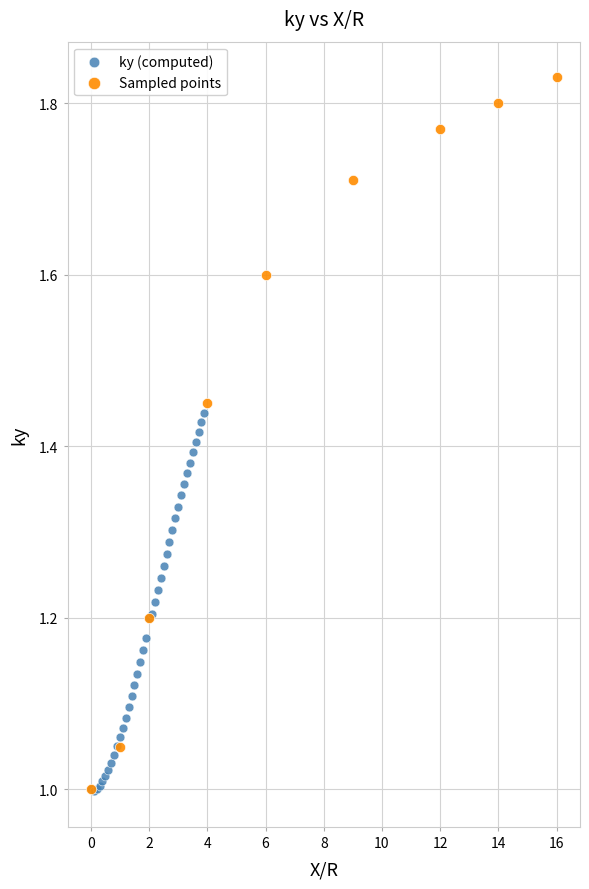

Which series contains the highest Y value?

Sampled points